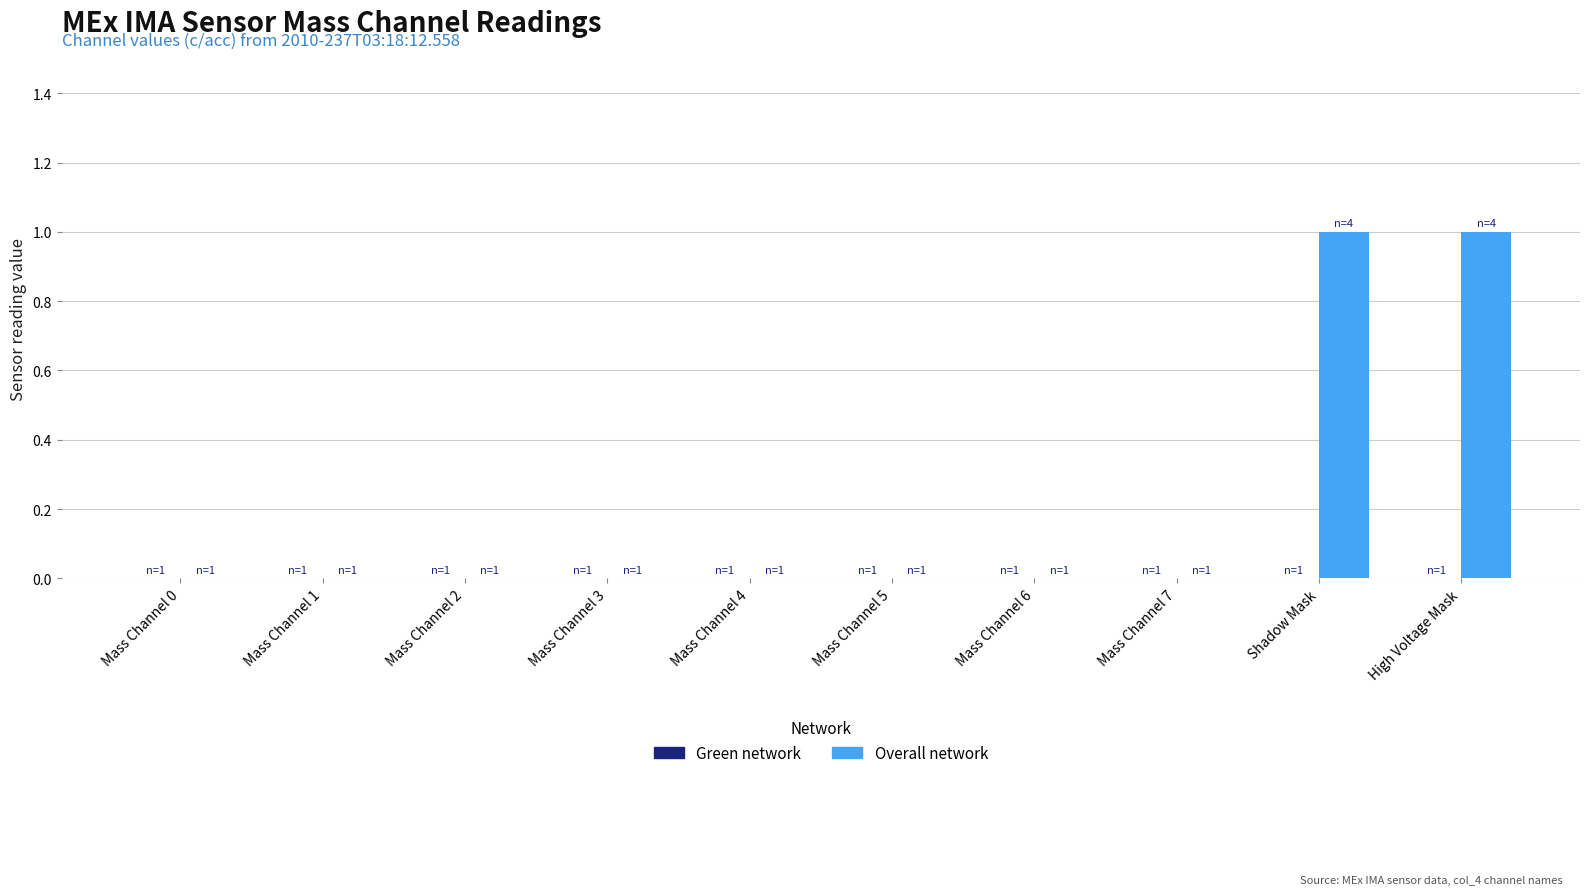

Approximately how many times larger is the value at Shadow Mask compared to High Voltage Mask?

1.0